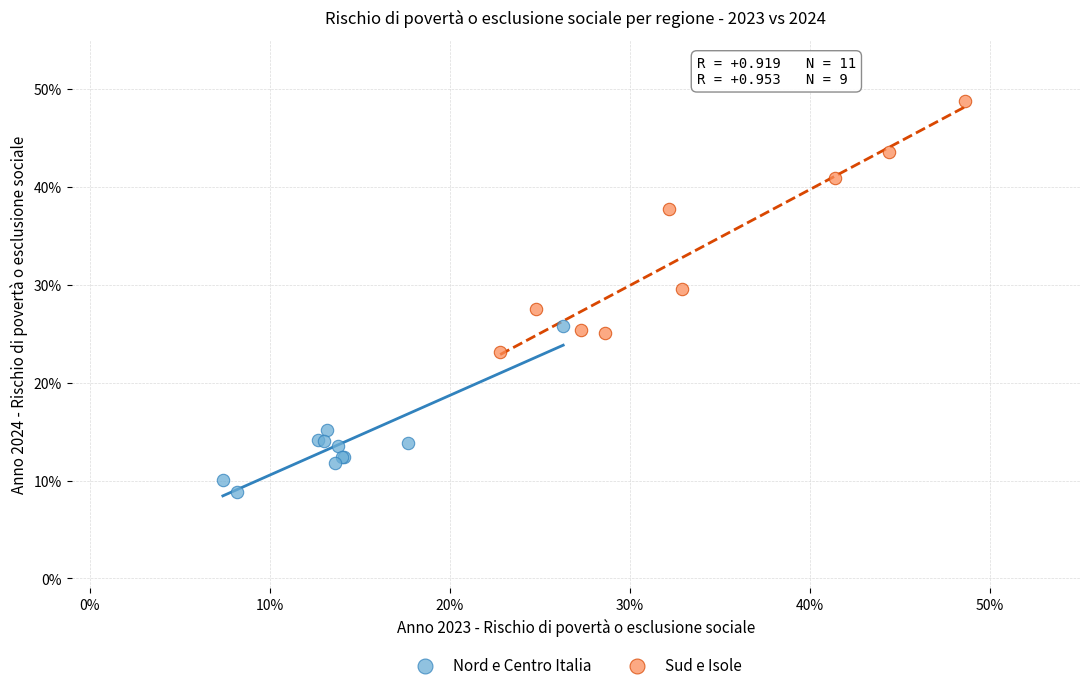

What are all the series names shown in the legend?

Nord e Centro Italia, Sud e Isole